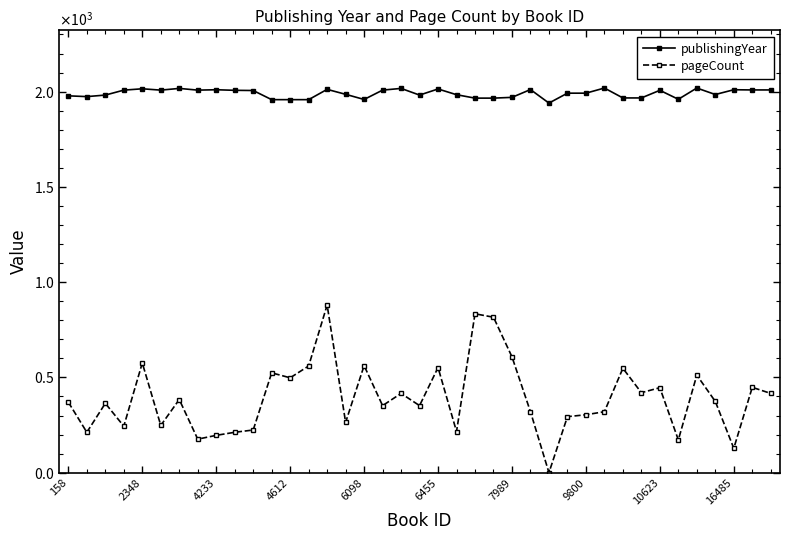

True or false: publishingYear has more than 0 points higher than both neighbors.

True